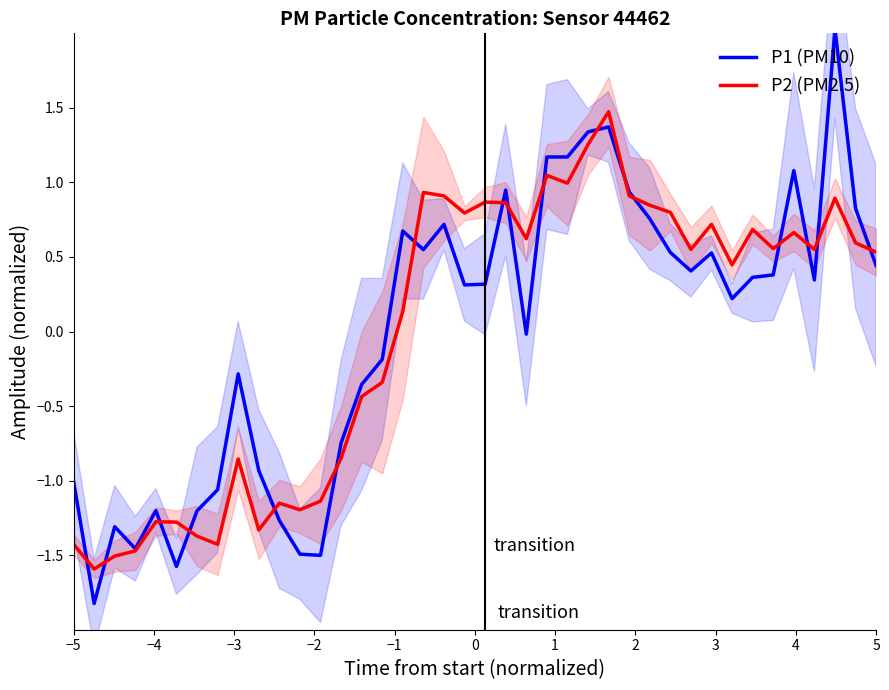

What is the difference between the maximum and minimum values in the P1 (PM10) series?

3.9